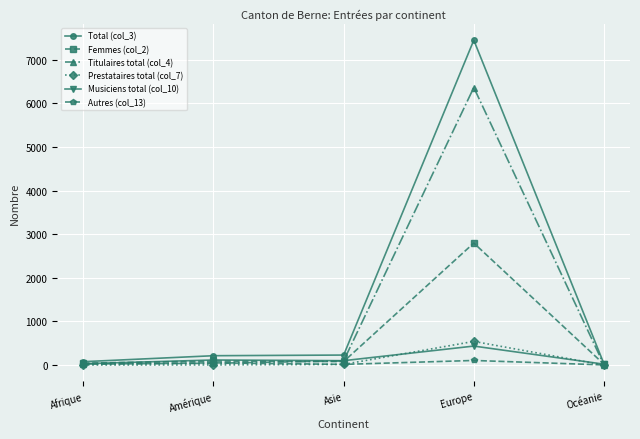

At which category is the sum across all series the highest?

Europe